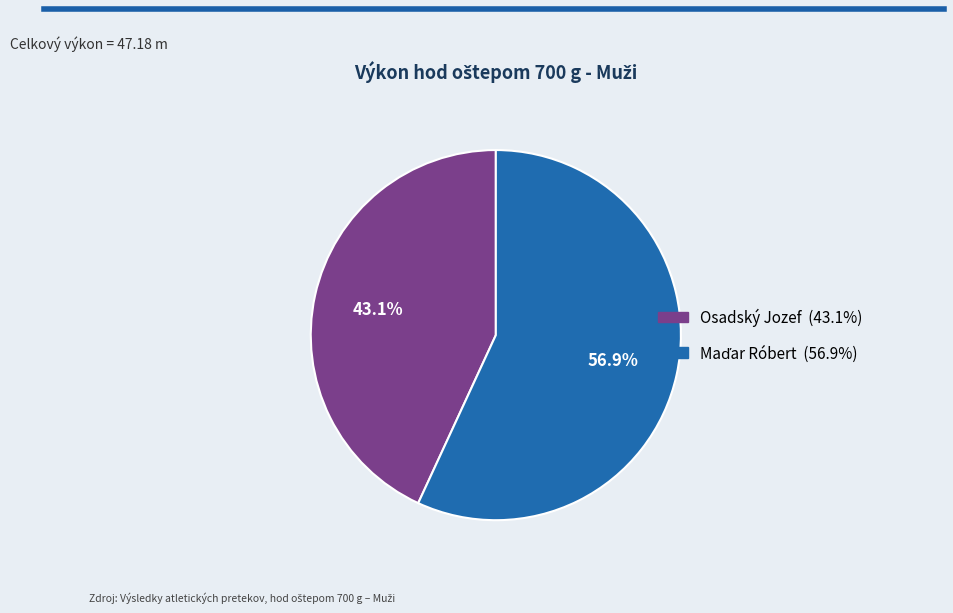

Count the number of slices in the pie.

2